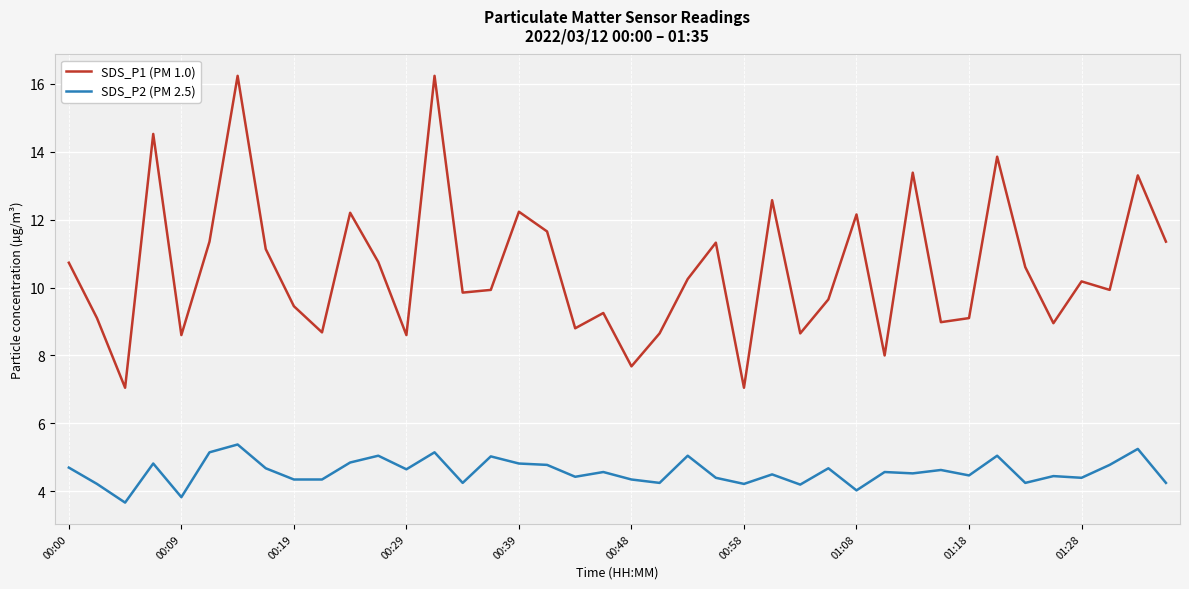

What is the difference between the maximum and minimum values in the SDS_P1 (PM 1.0) series?

9.2